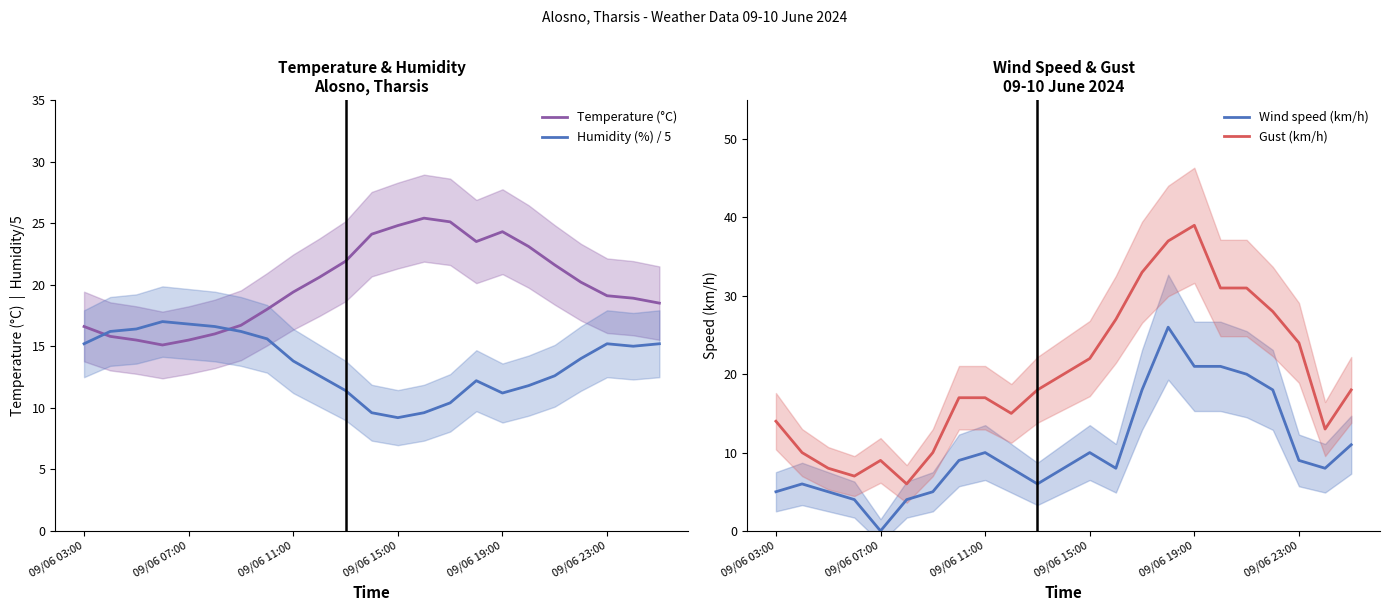

What are all the series names shown in the legend?

Temperature (°C), Humidity (%) / 5, Wind speed (km/h), Gust (km/h)